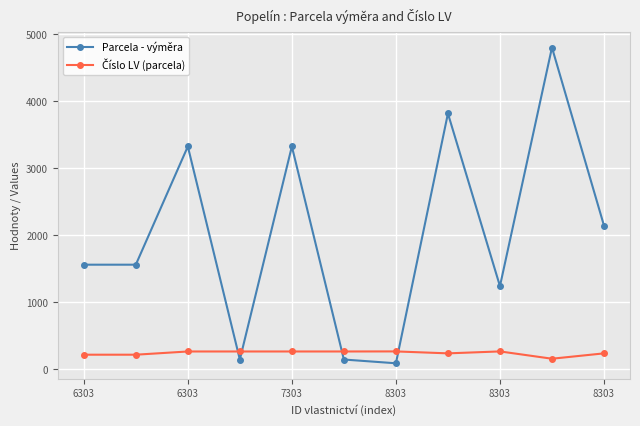

What is the difference between the maximum and minimum values in the Parcela - výměra series?

4711